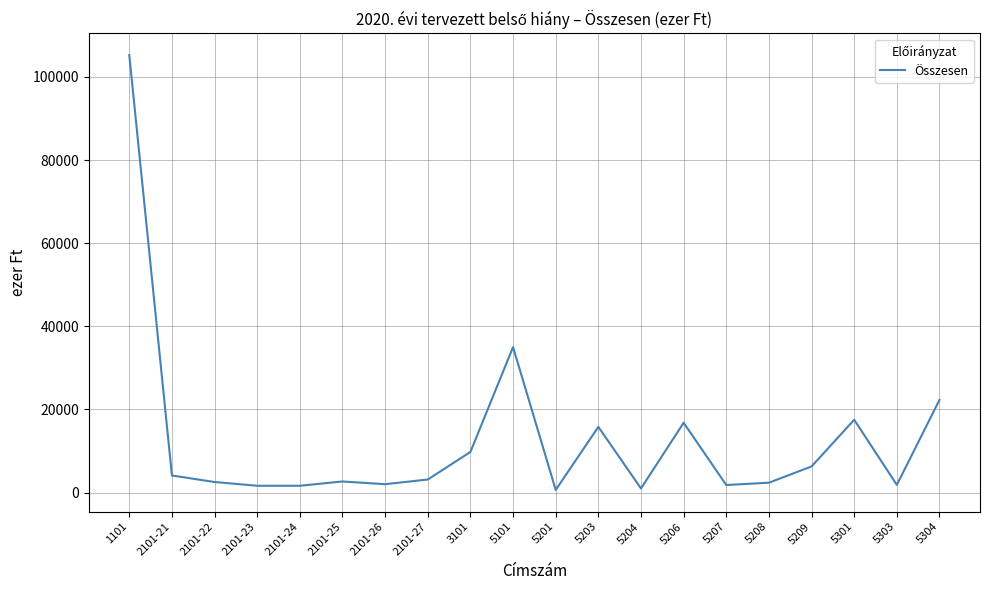

Is this an area chart (filled region under the line)?

No